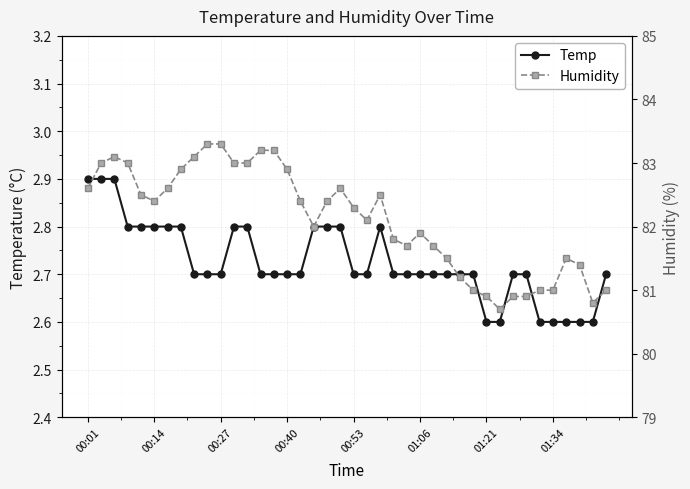

What position from the right is 00:27?

30